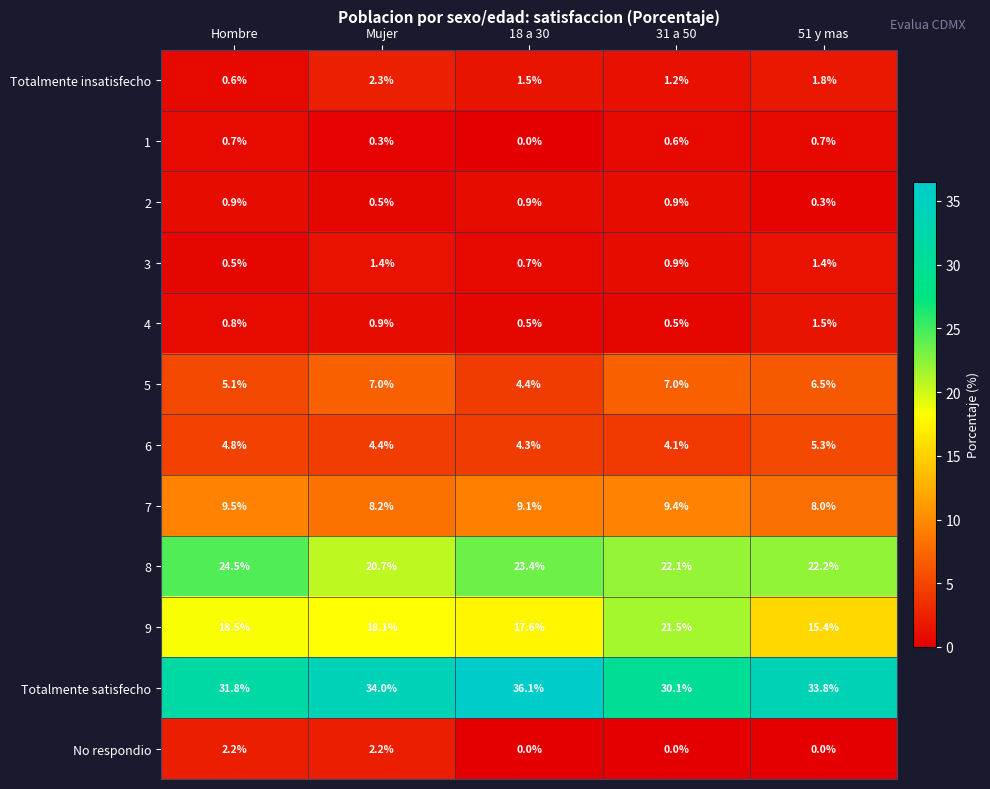

What is the minimum value for 6?

4.1